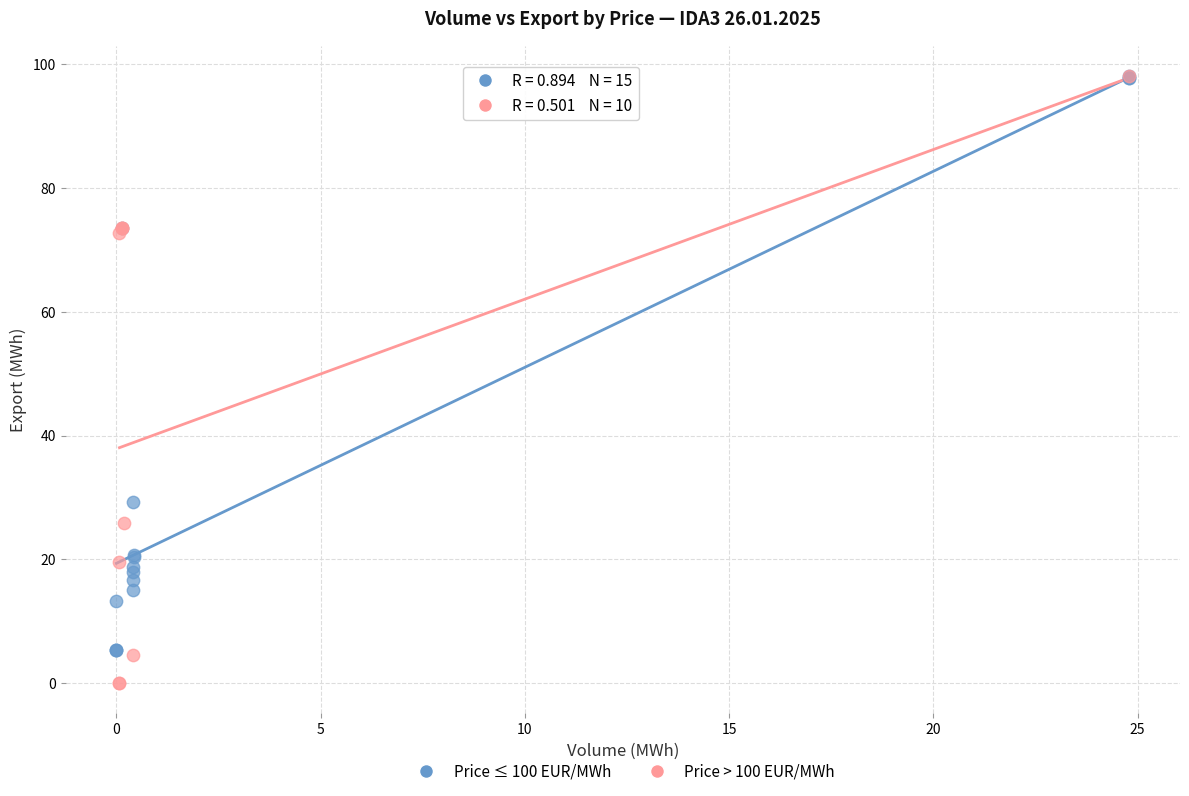

Which series has the largest Y range (max minus min)?

Price > 100 EUR/MWh